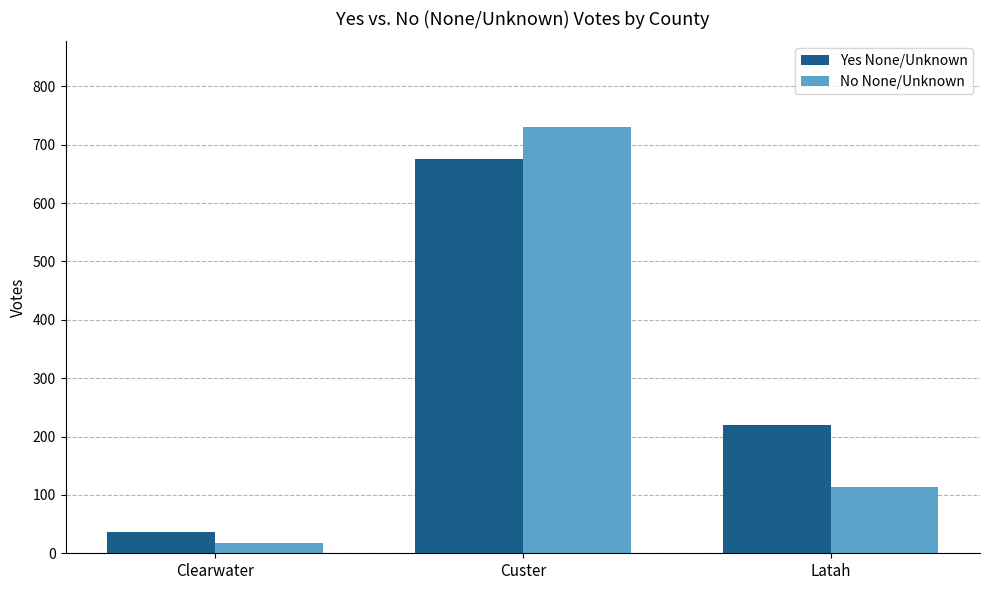

How many No None/Unknown values are between 17 and 731?

3